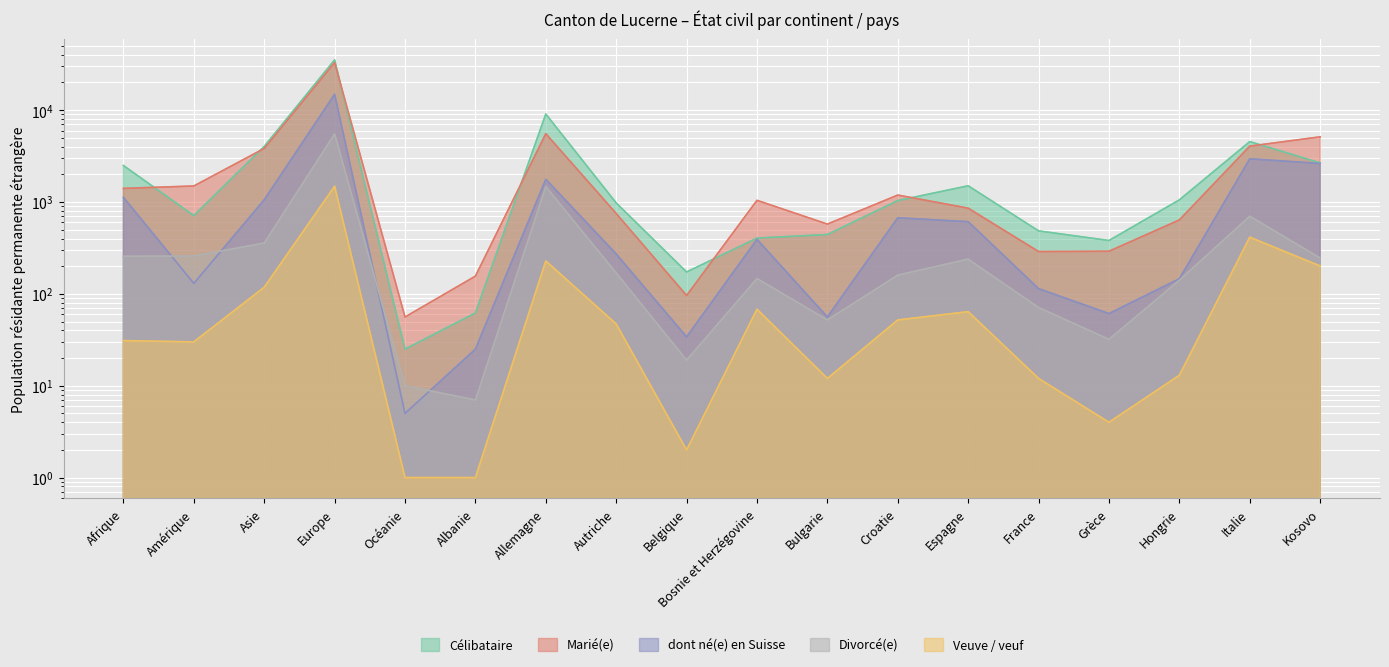

Is the value of Célibataire at Océanie greater than the value of Divorcé(e) at Grèce?

No